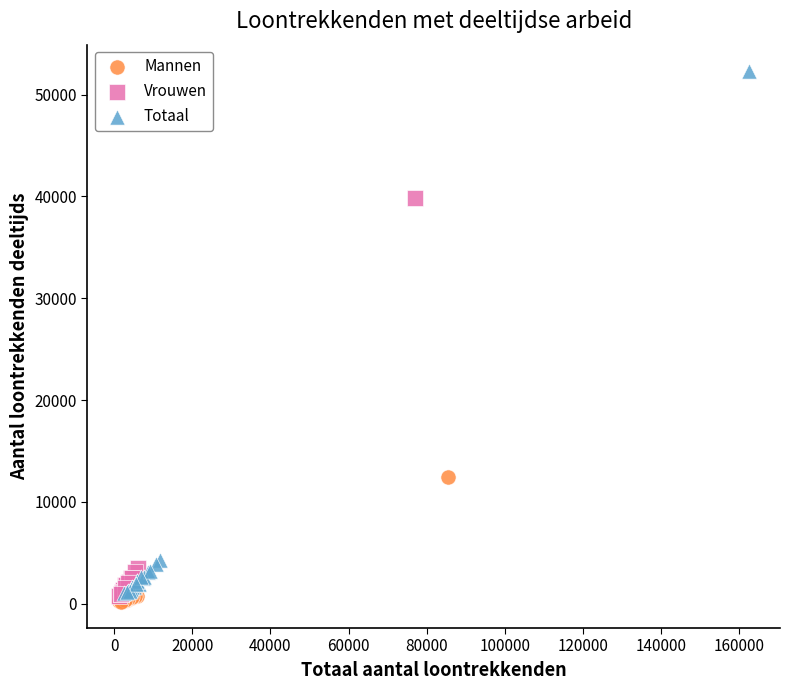

Which series reaches the maximum Y coordinate?

Totaal